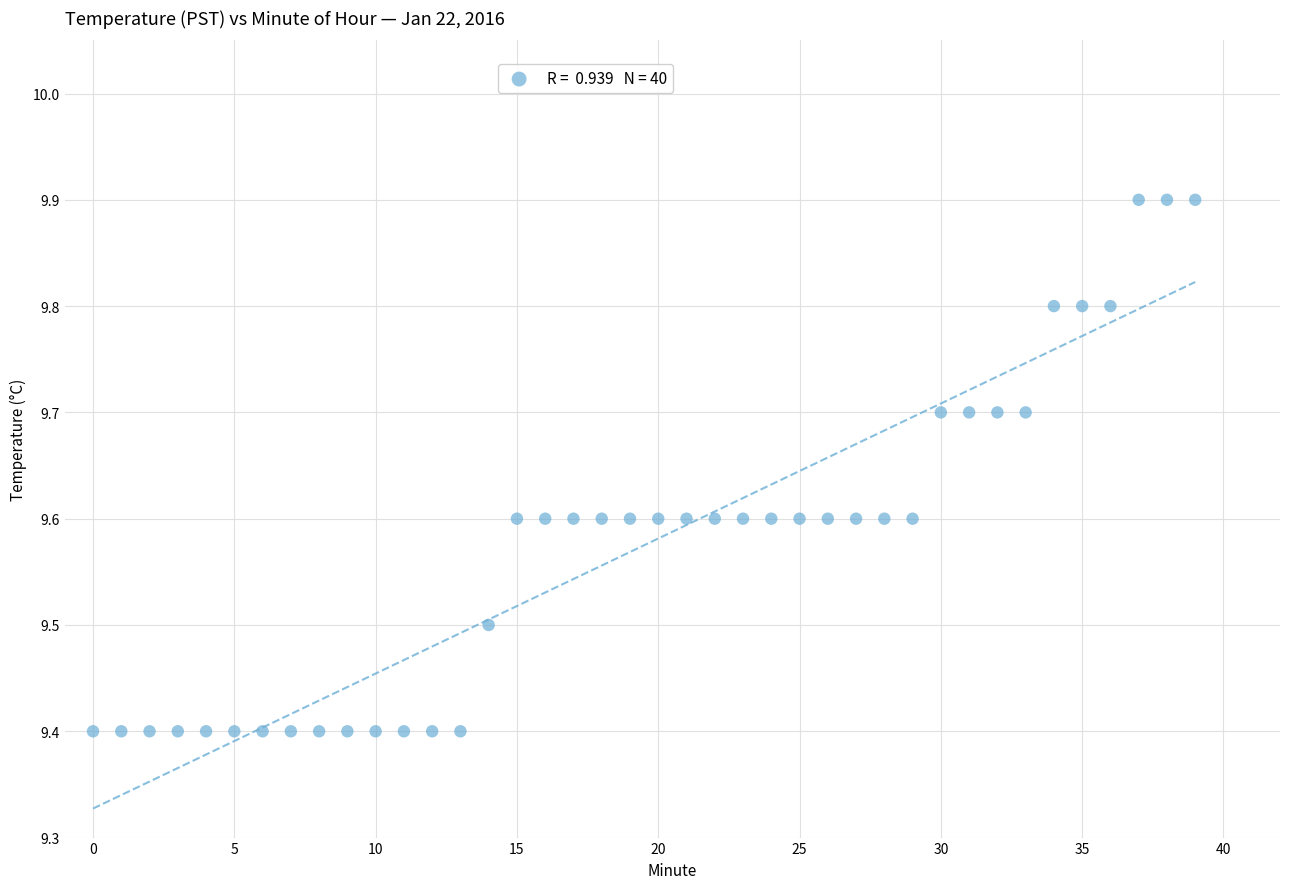

What is the range of Y values (max minus min)?

0.5